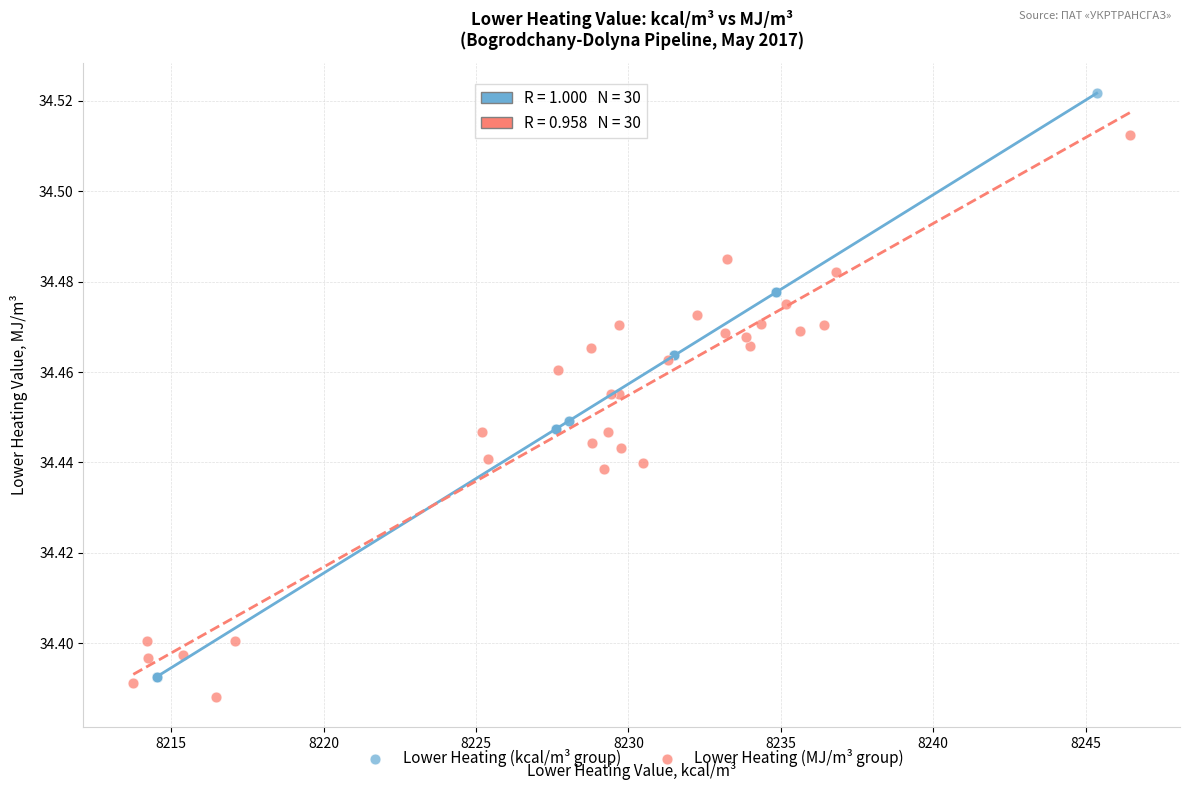

What are all the series names shown in the legend?

Lower Heating (kcal/m³ group), Lower Heating (MJ/m³ group)